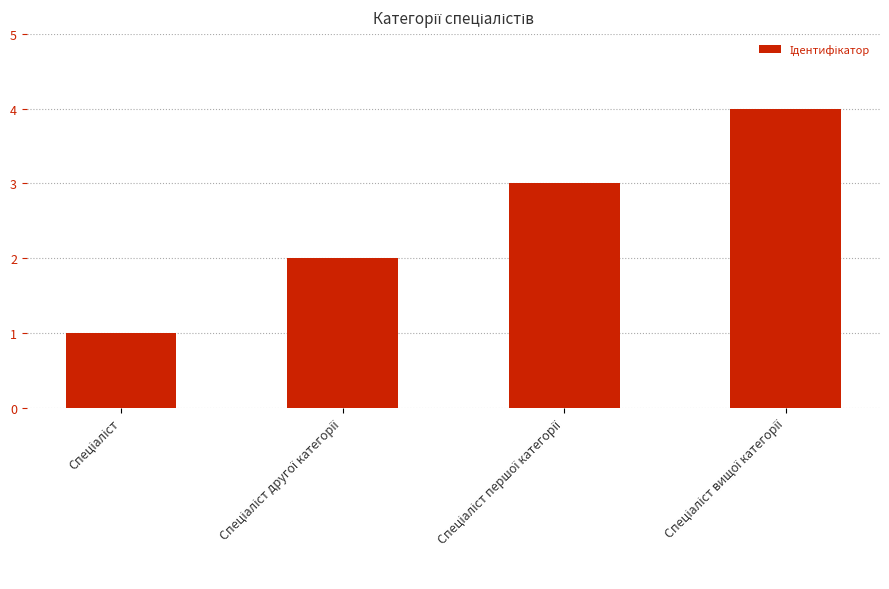

What is the maximum value shown in the chart?

4